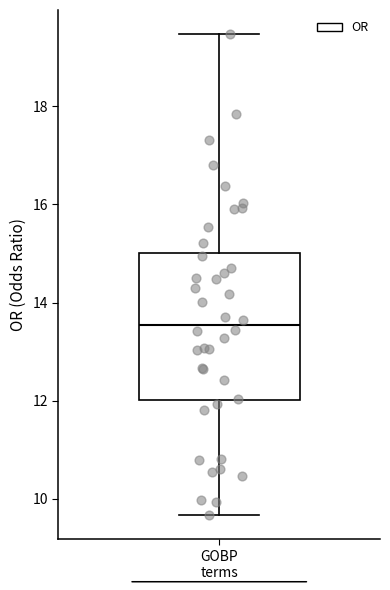

Transcribe this box plot: give where the median line is, the range the box spans, and where the two whiskers end, as read against the y-axis. The values are not printed on the chart, so give them approximately, as read against the axis.

median 13.6, box 12.0 to 15.0, whiskers 9.6 to 19.4